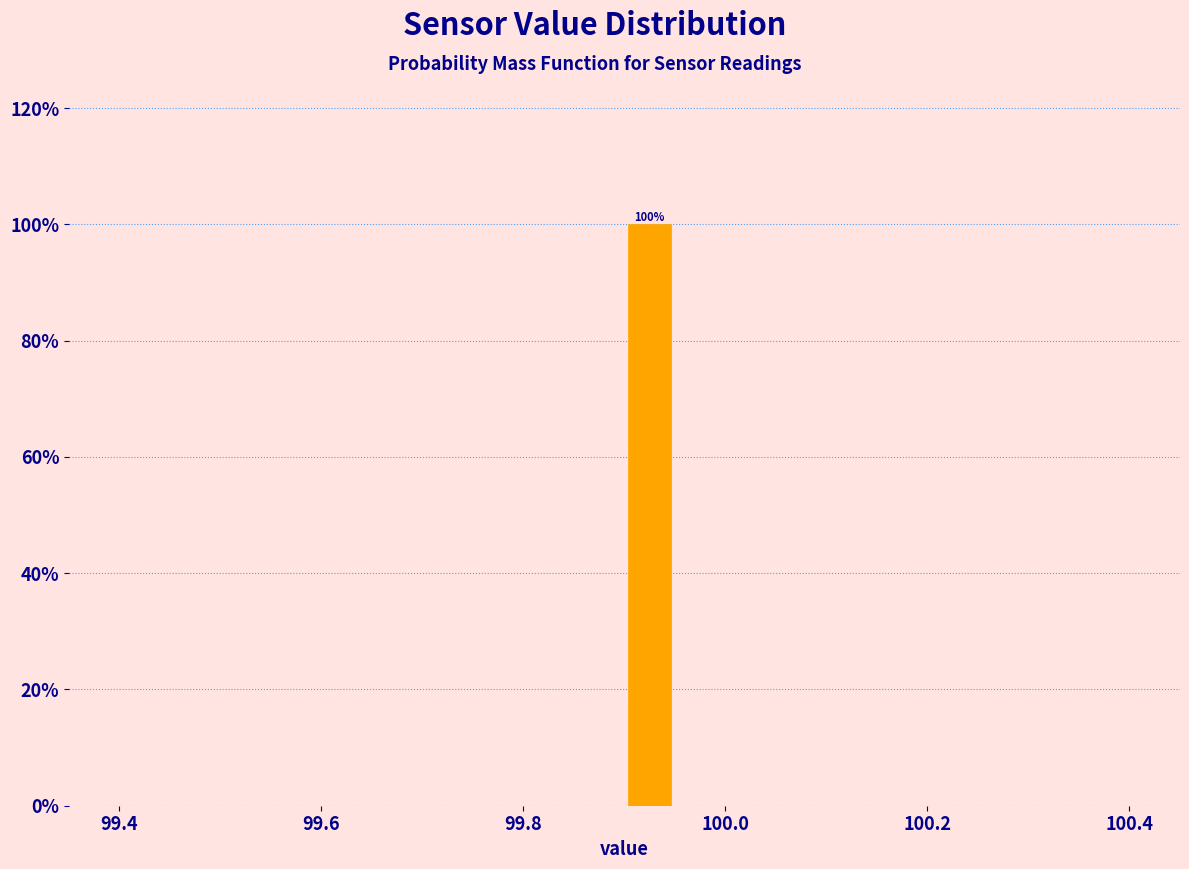

Around what value on the x-axis is the tallest bar? Give the approximate position of its centre, as read against the axis.

99.92